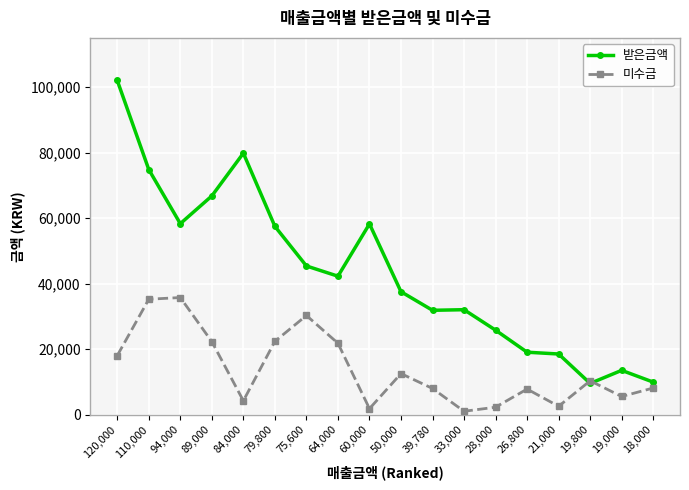

What is the sum of all 미수금 values?

249398